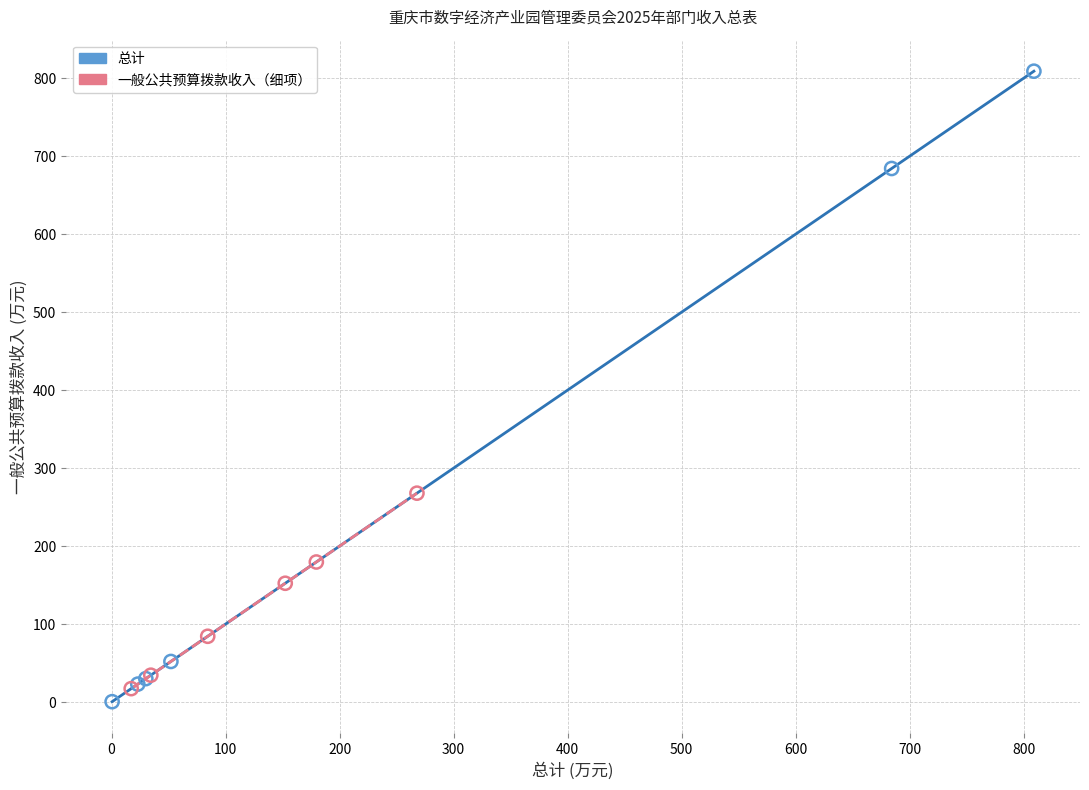

Which series has the widest spread of Y values?

总计